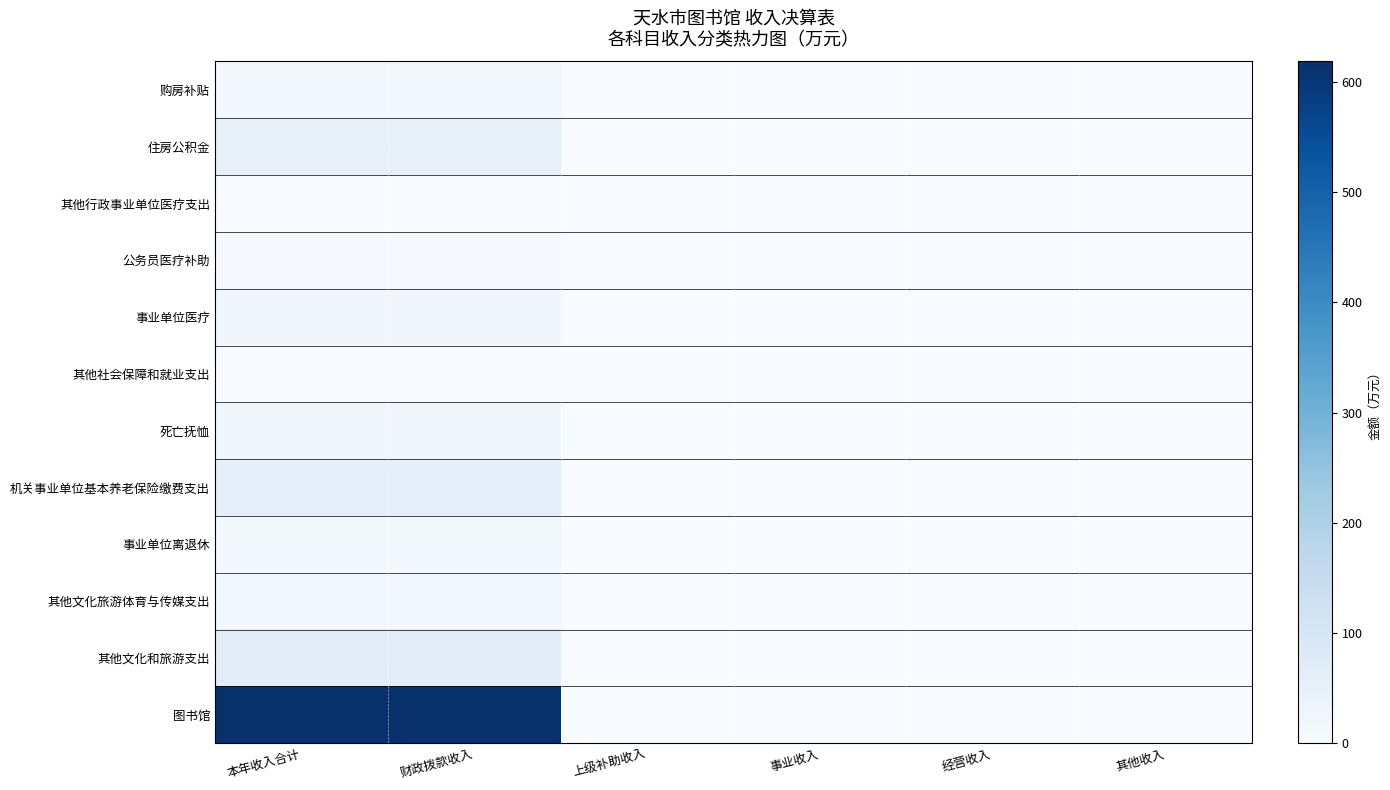

Count the number of categories in the chart.

6